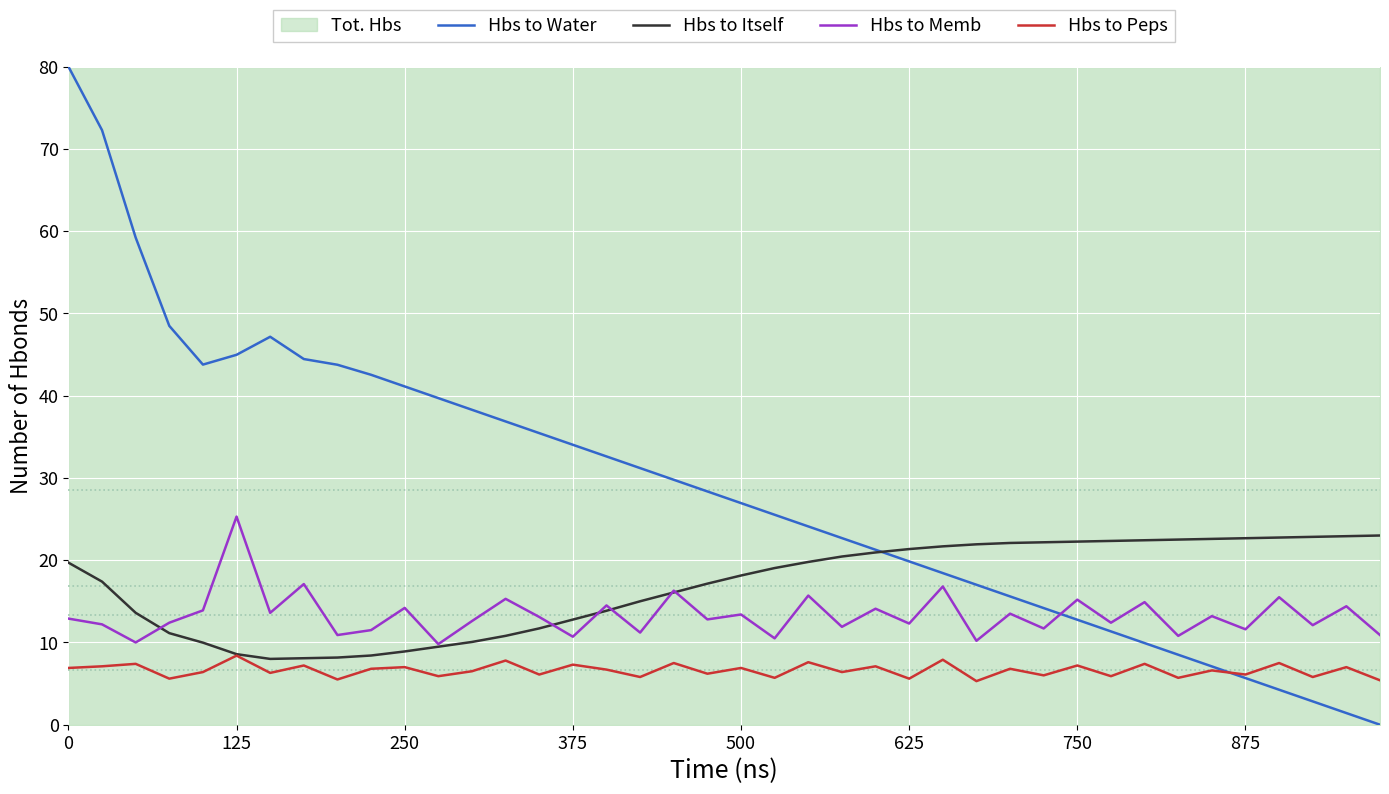

Rank the series by their average value, from lowest to highest.

Hbs to Peps, Hbs to Memb, Hbs to Itself, Hbs to Water